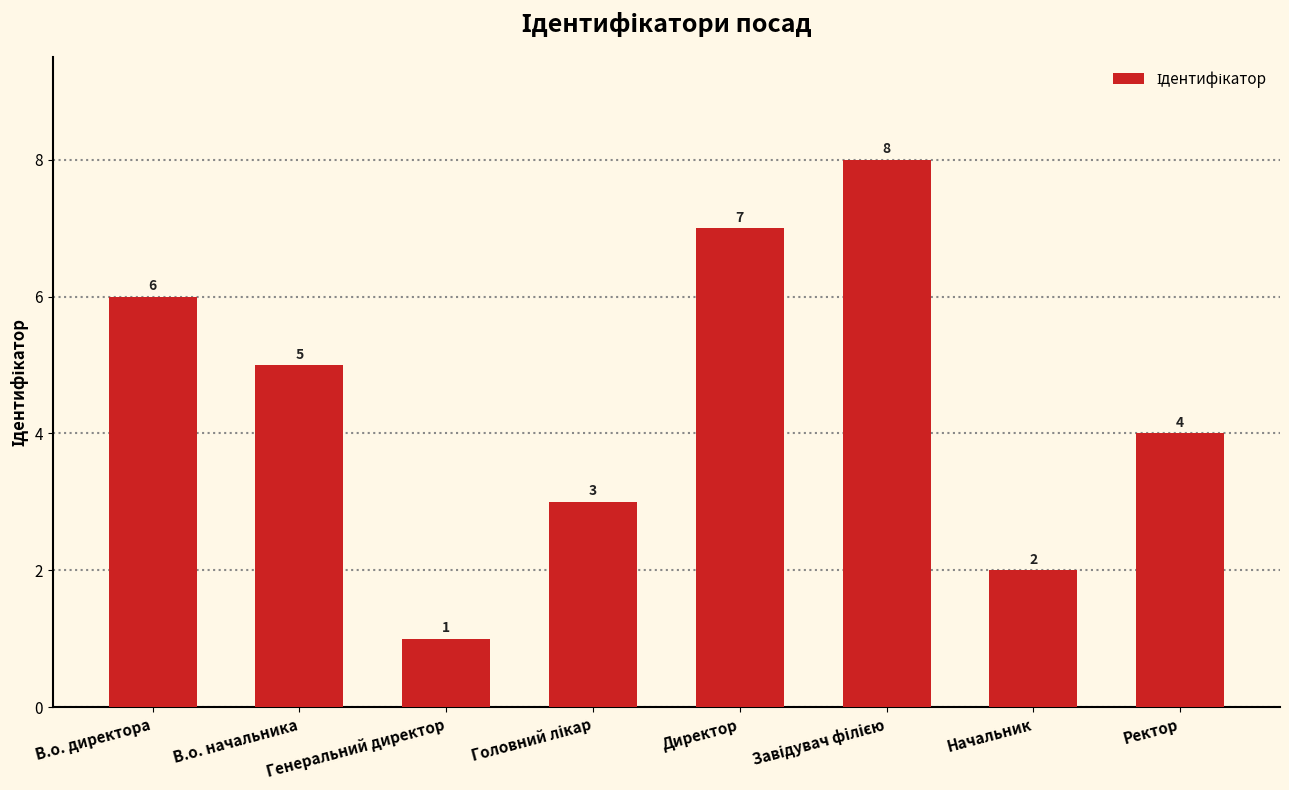

Reading left to right, extract all data points from this chart.

6	5	1	3	7	8	2	4